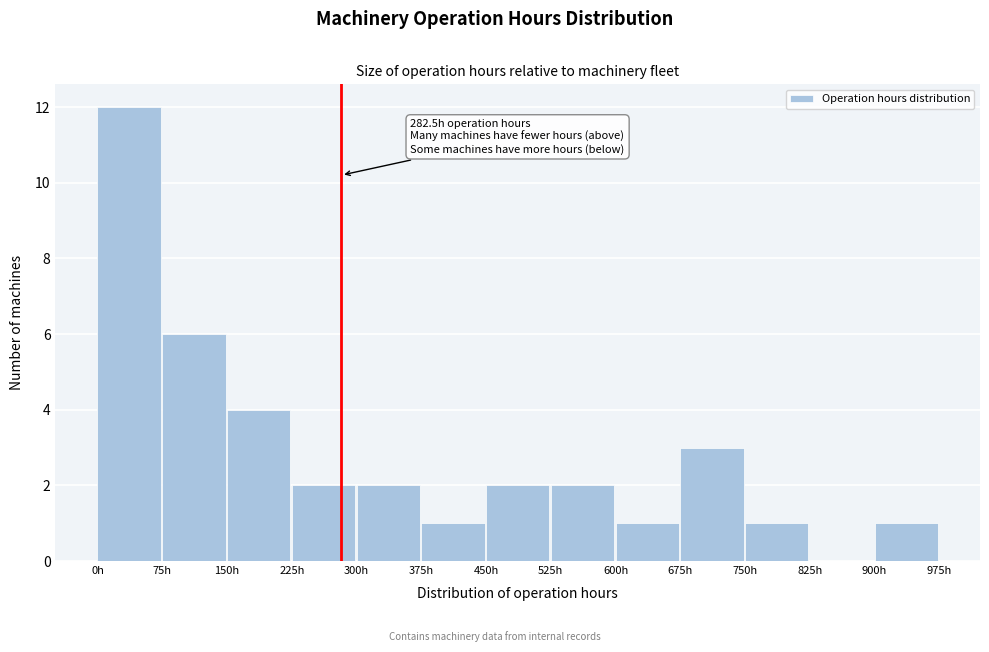

Which range on the x-axis has the tallest bar?

0 to 75